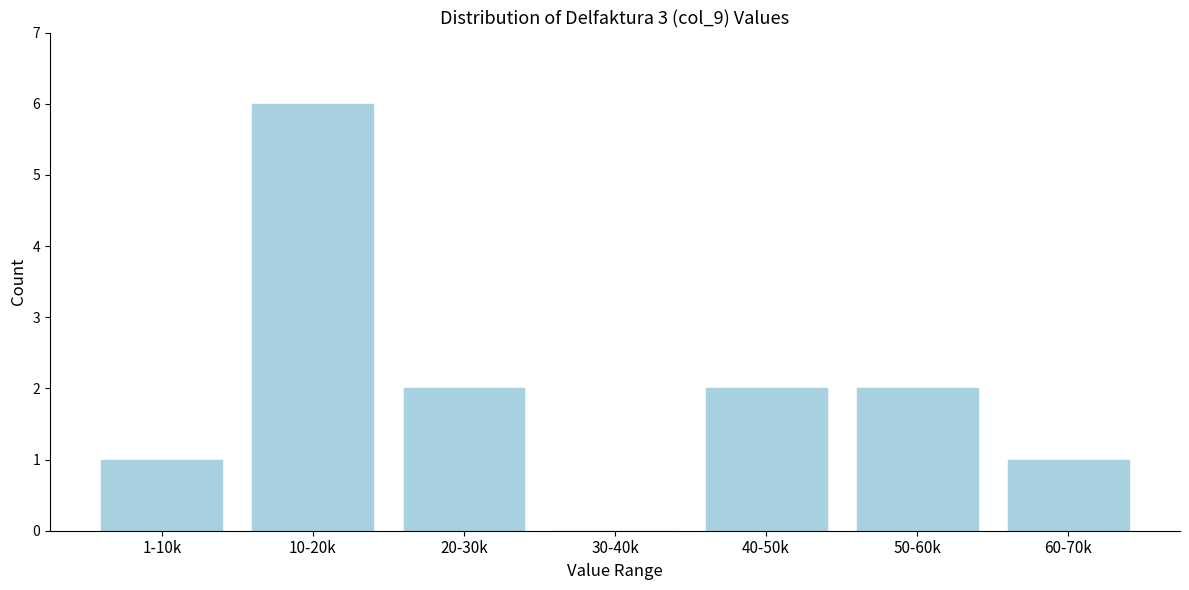

Reading left to right, list all the values displayed in this chart.

1-10k=1	10-20k=6	20-30k=2	30-40k=0	40-50k=2	50-60k=2	60-70k=1